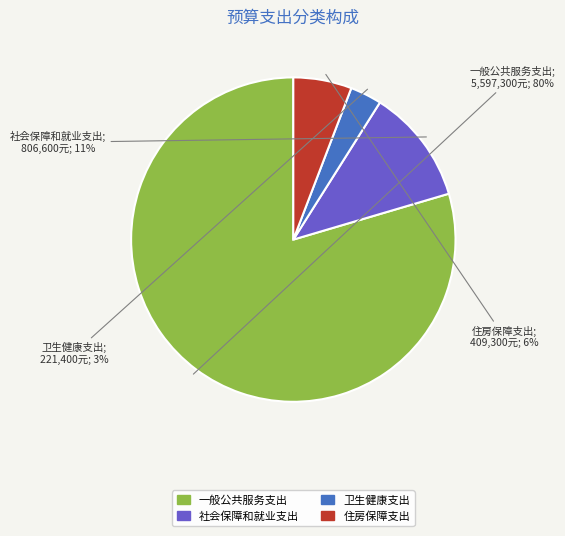

To the nearest percent, what portion does 卫生健康支出 represent?

3%